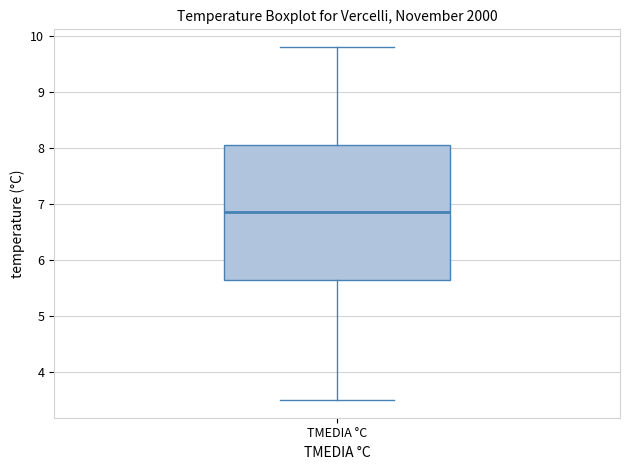

Read this box plot against the y-axis: the position of the median line, the range covered by the box, and the ends of both whiskers. The values are not printed on the chart, so give them approximately, as read against the axis.

median 6.9, box 5.7 to 8.1, whiskers 3.5 to 9.8